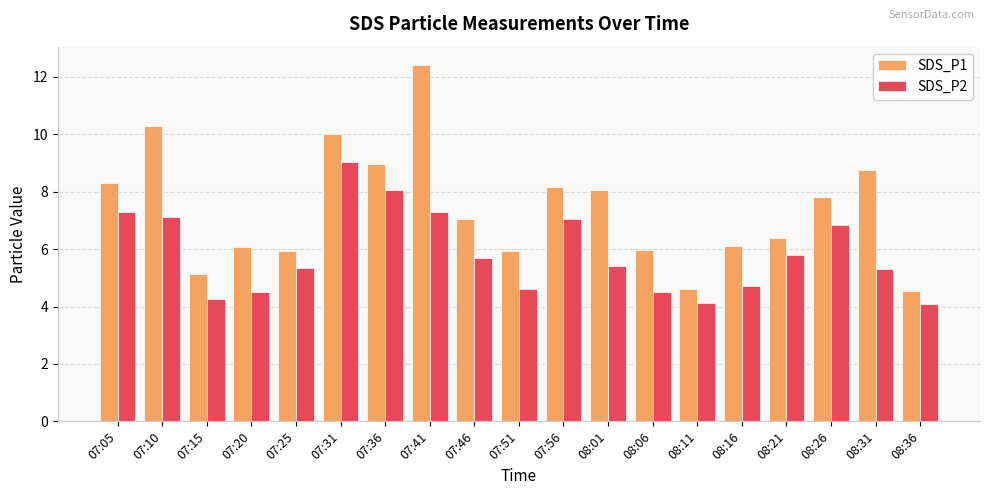

What is the spread (max minus min) of values at 08:11?

0.5